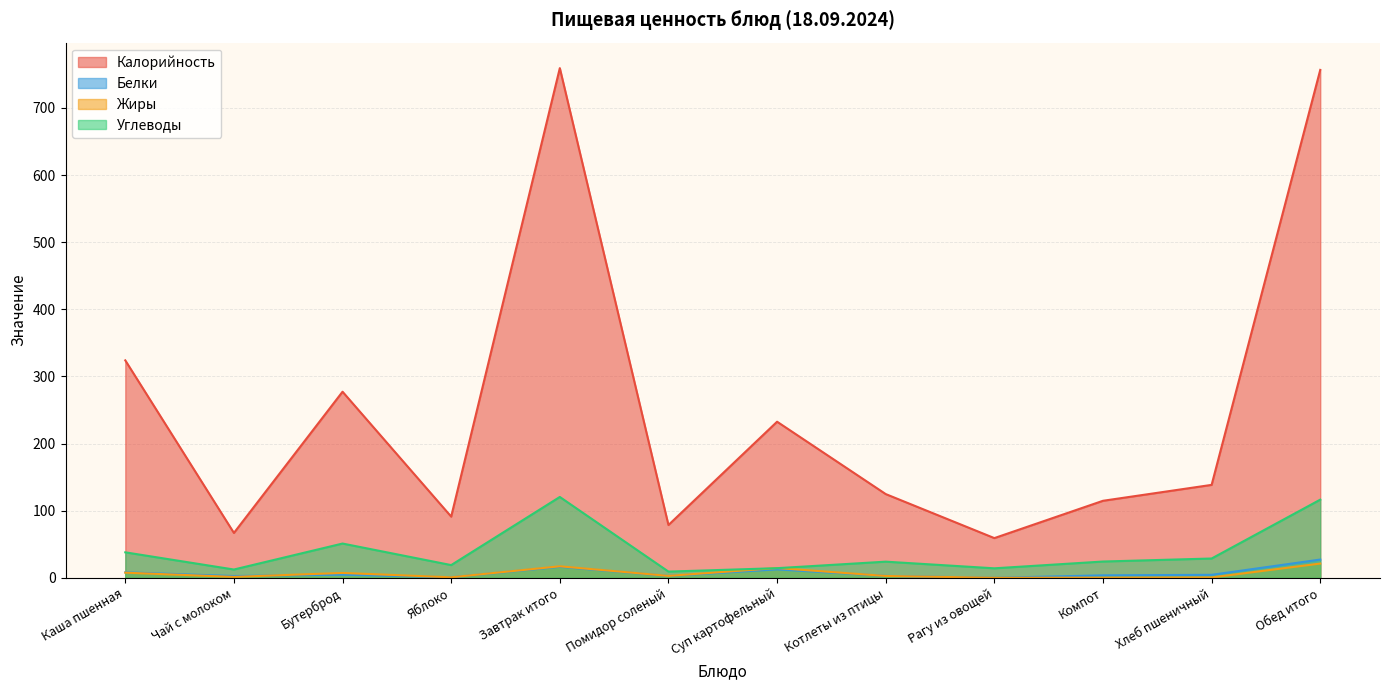

What is the value of the Жиры point at the 7th from the left?

14.6